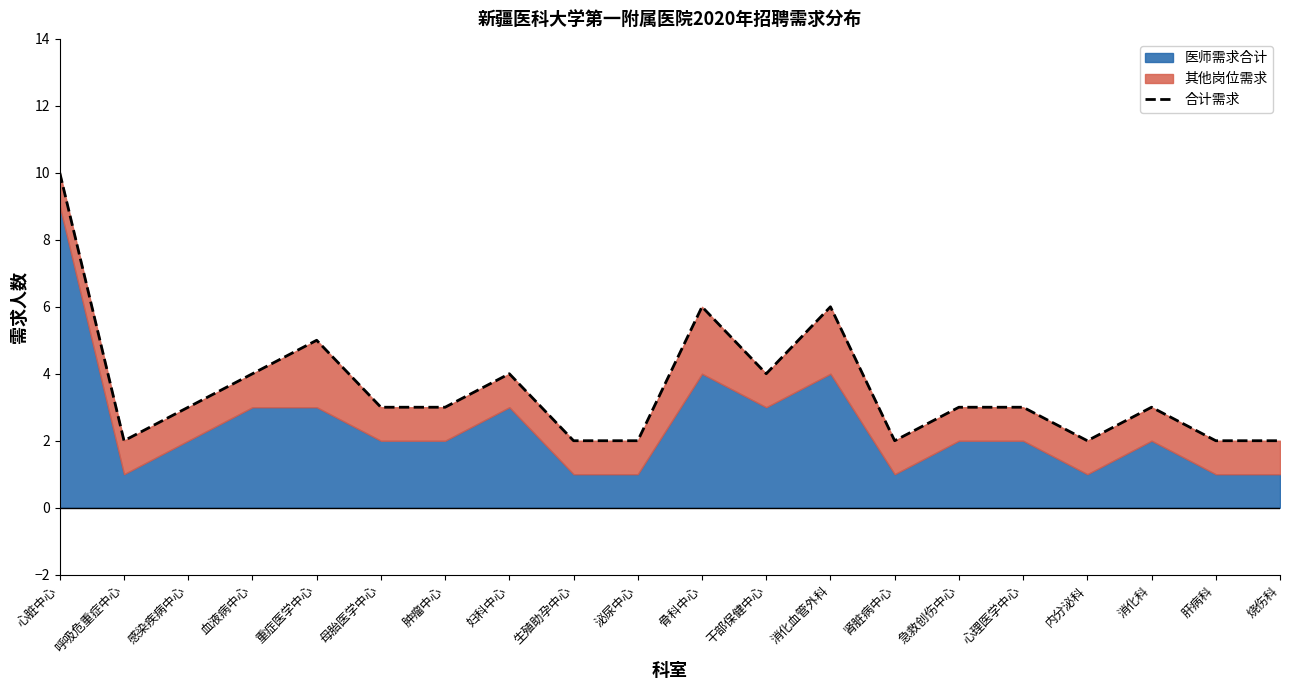

Does the chart display data point markers on the line(s)?

No